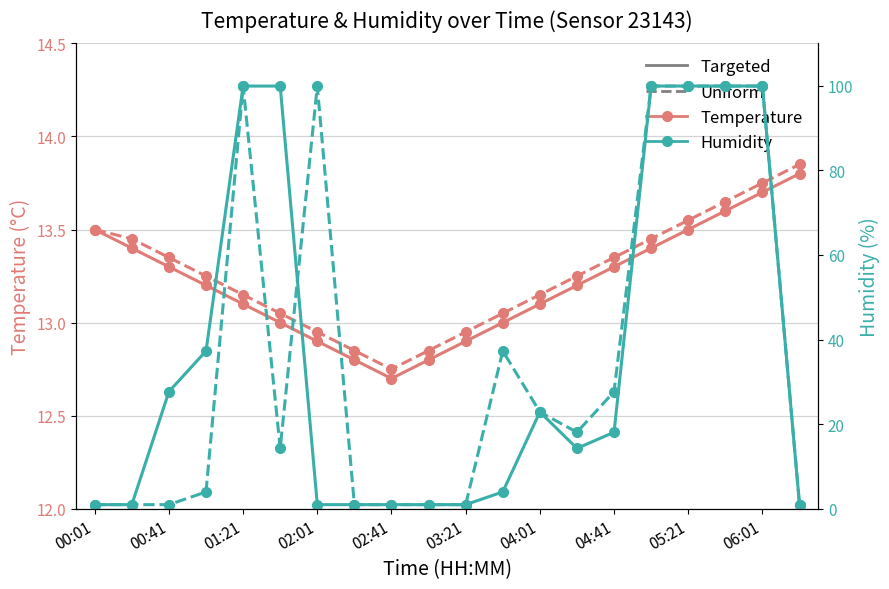

What is the maximum value shown in the chart?

99.9